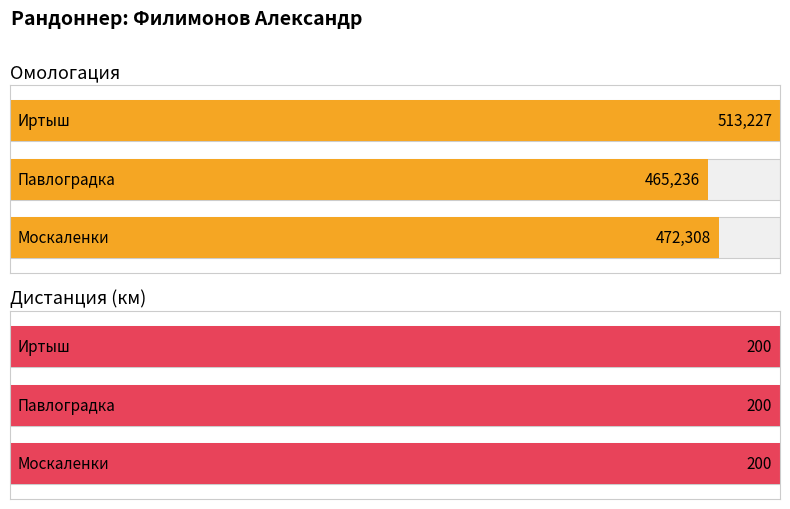

What is the difference between the highest and lowest values at Иртыш?

513027